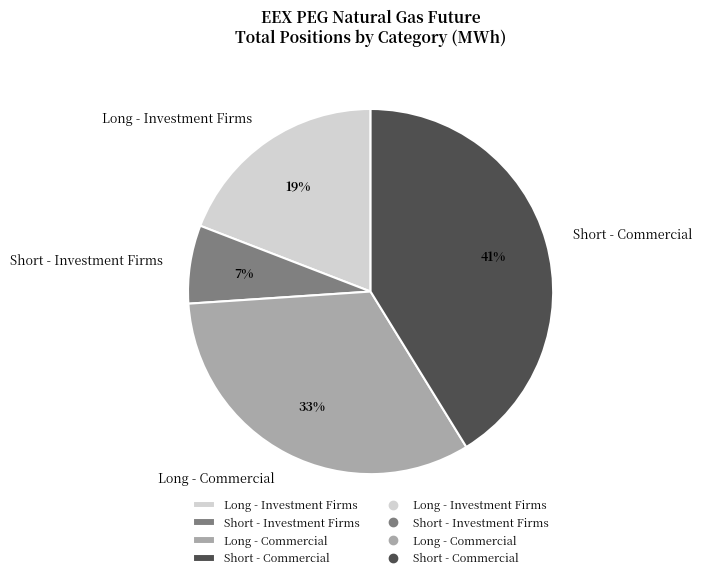

Do Long - Investment Firms and Long - Commercial together represent more than half of the pie?

Yes